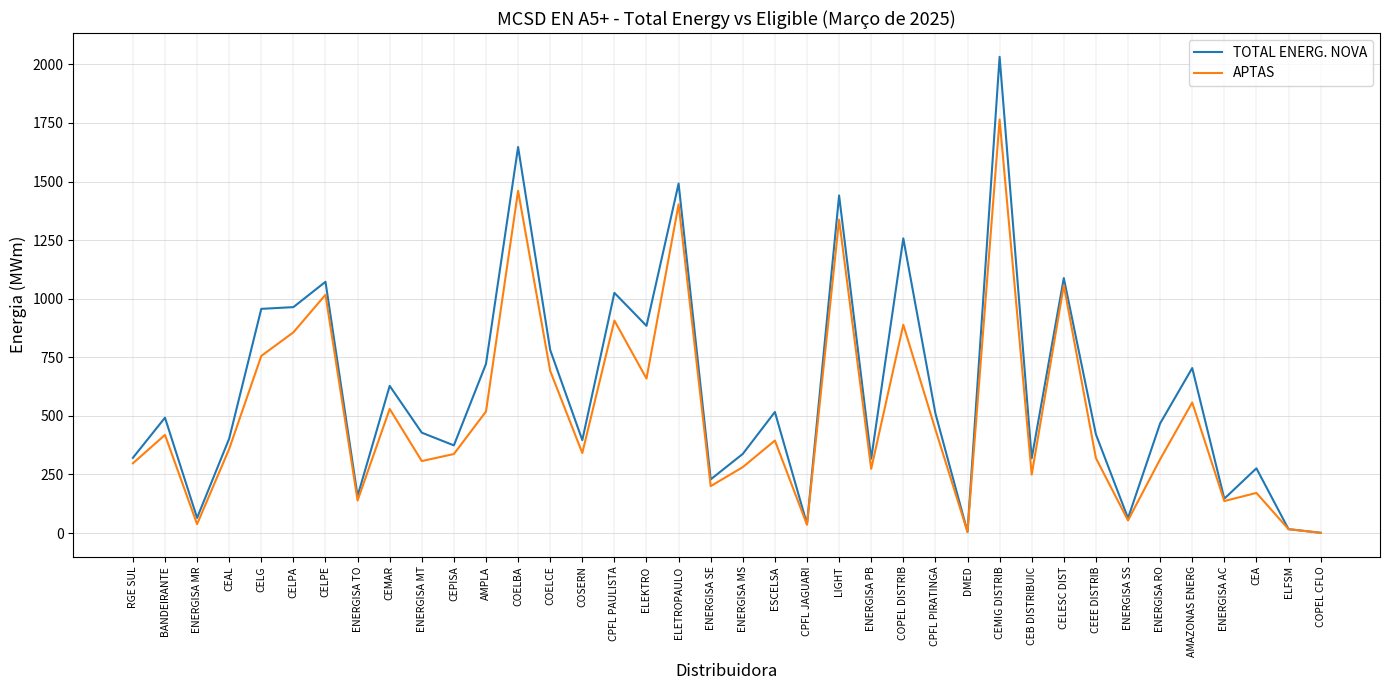

What is the difference between the second highest and minimum values in the APTAS series?

1459.3